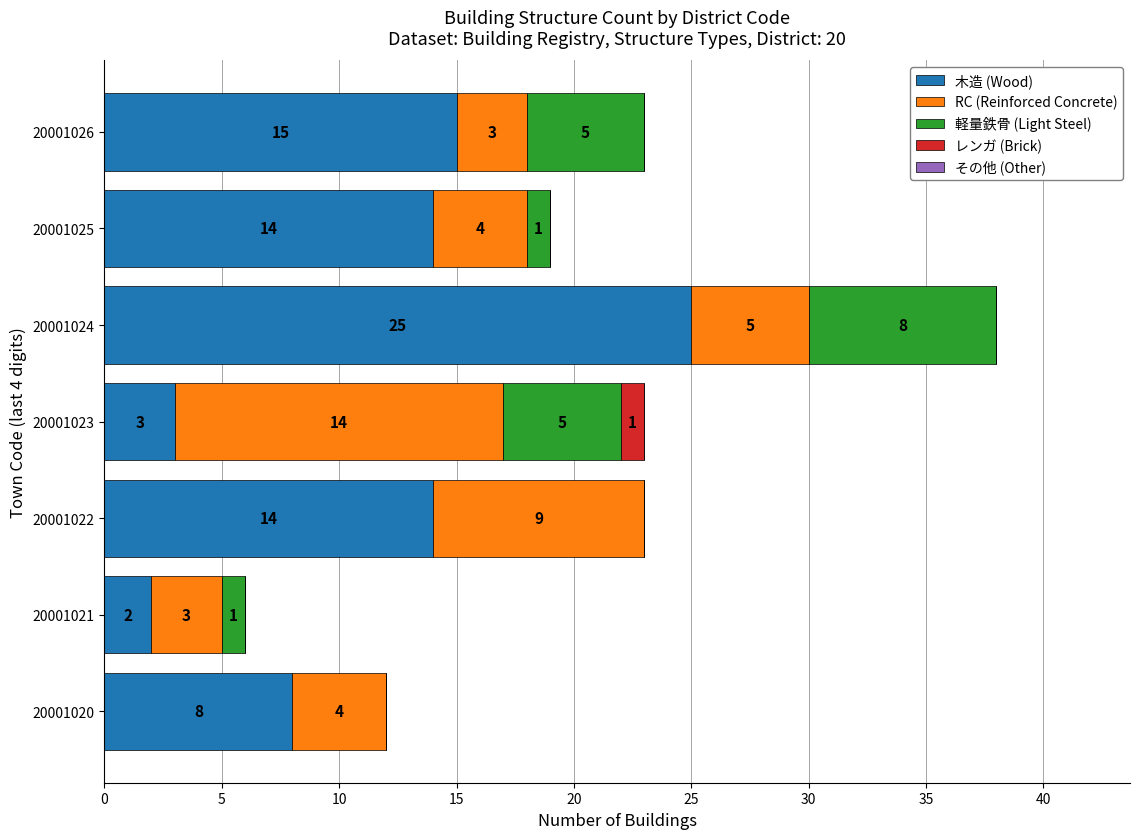

At which category is the sum across all series the highest?

20001024